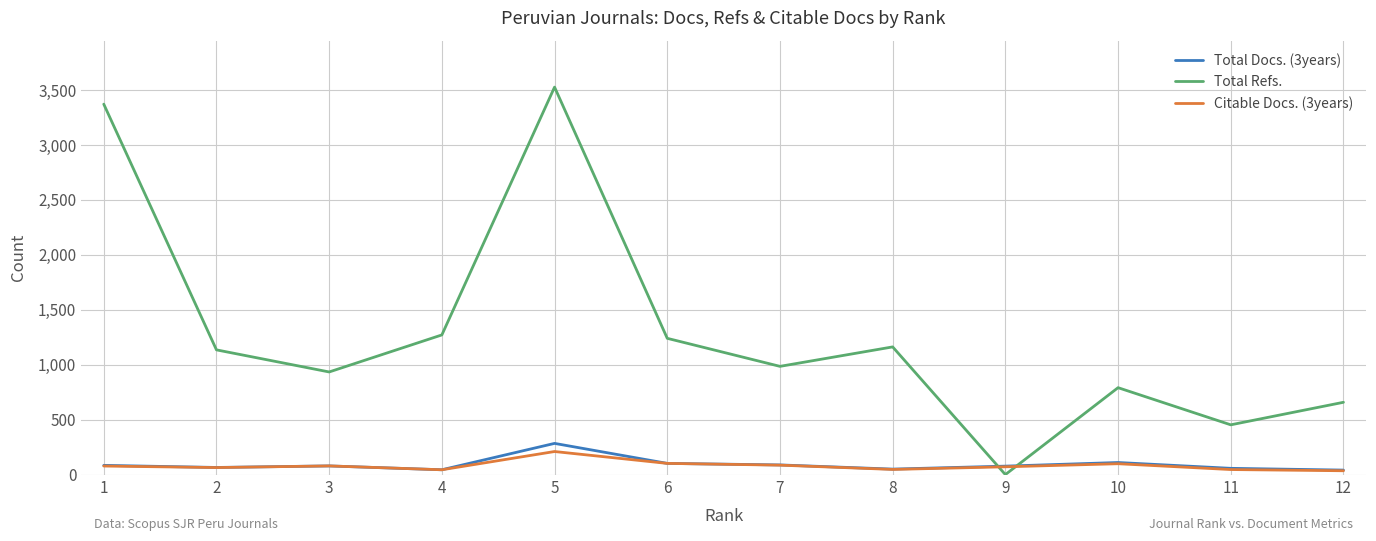

Read the Citable Docs. (3years) value at 5, to the nearest 5.

210